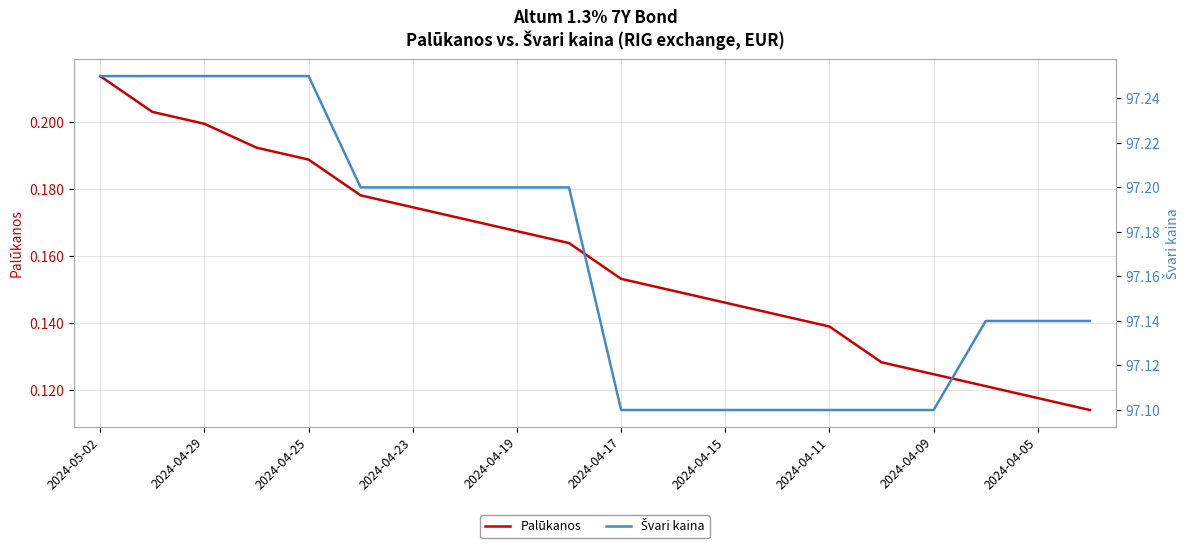

At which label does Švari kaina reach its peak?

2024-05-02